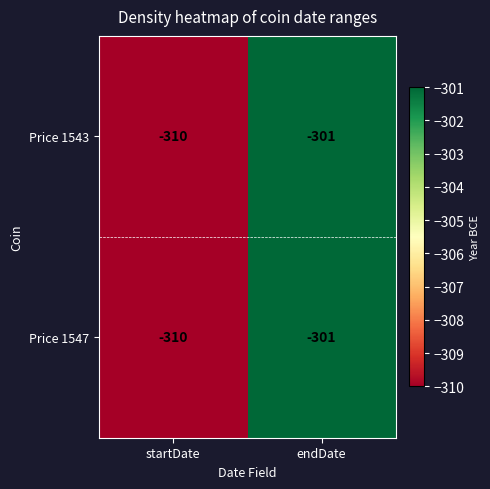

Which label corresponds to the smallest value in the chart?

startDate